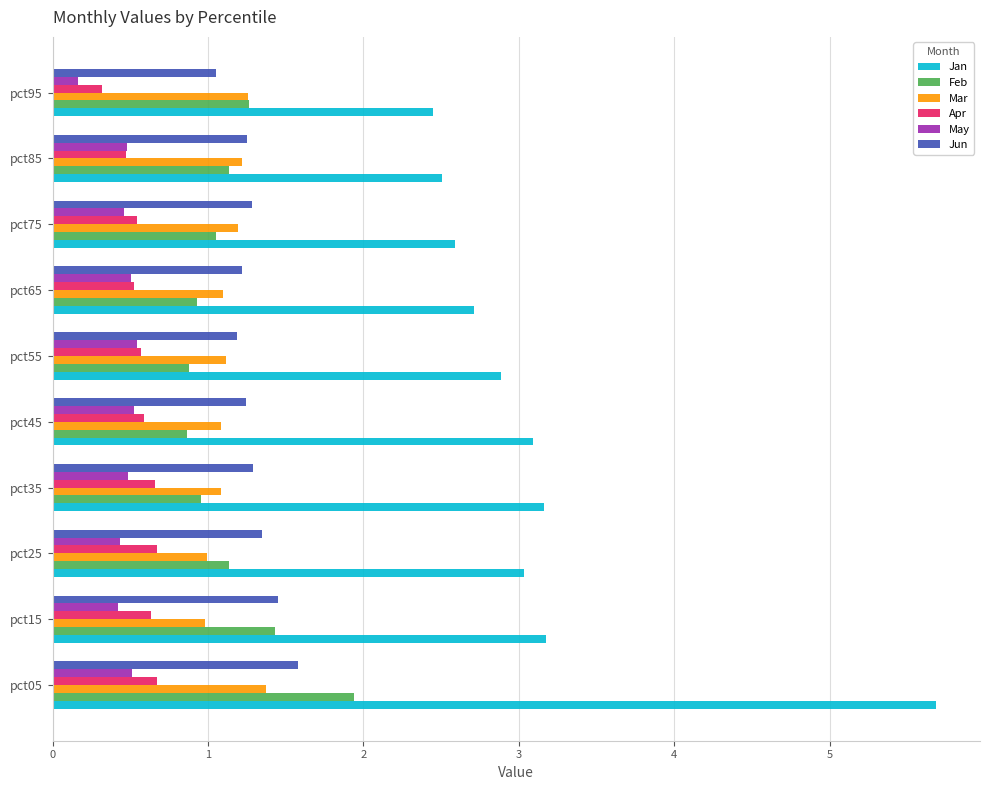

At which label does Jan reach its peak?

pct05